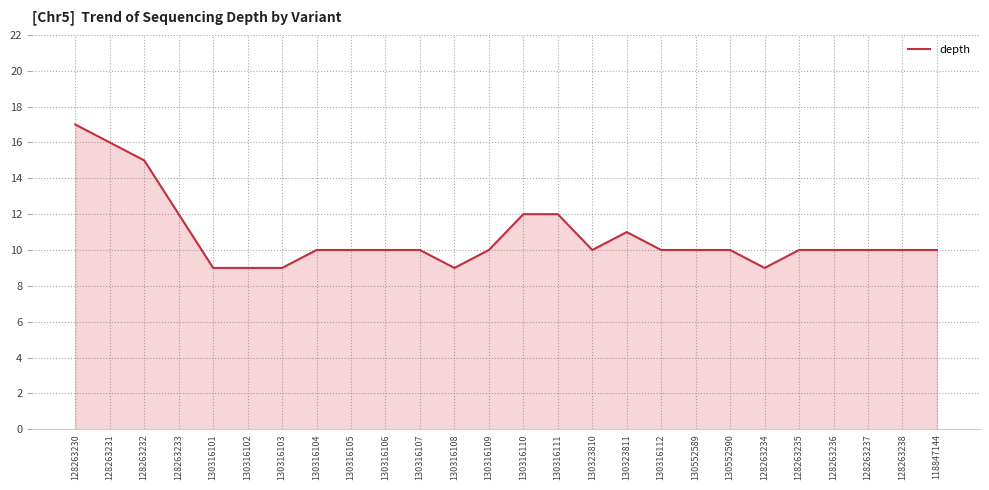

Is it true that the value at 130316108 is 13?

False